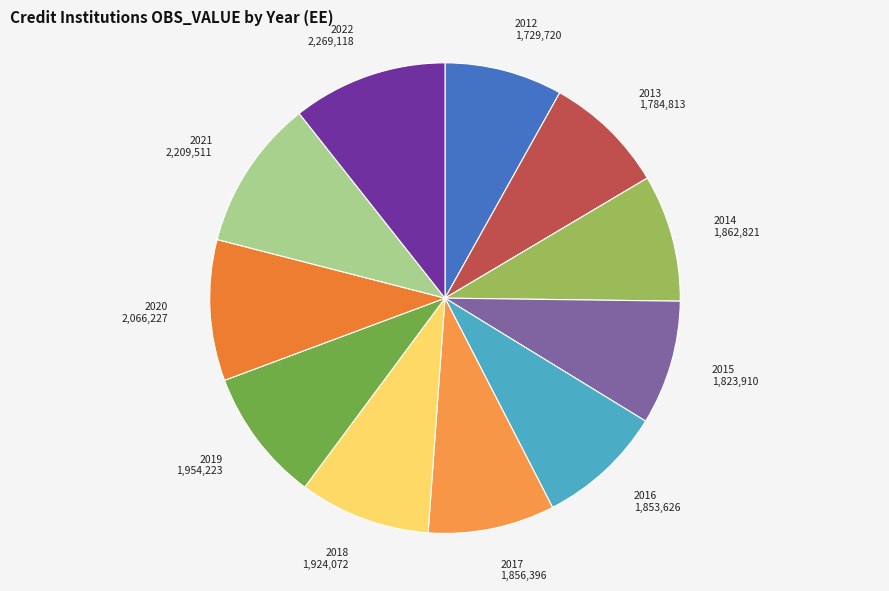

Is there a majority slice in this chart?

No